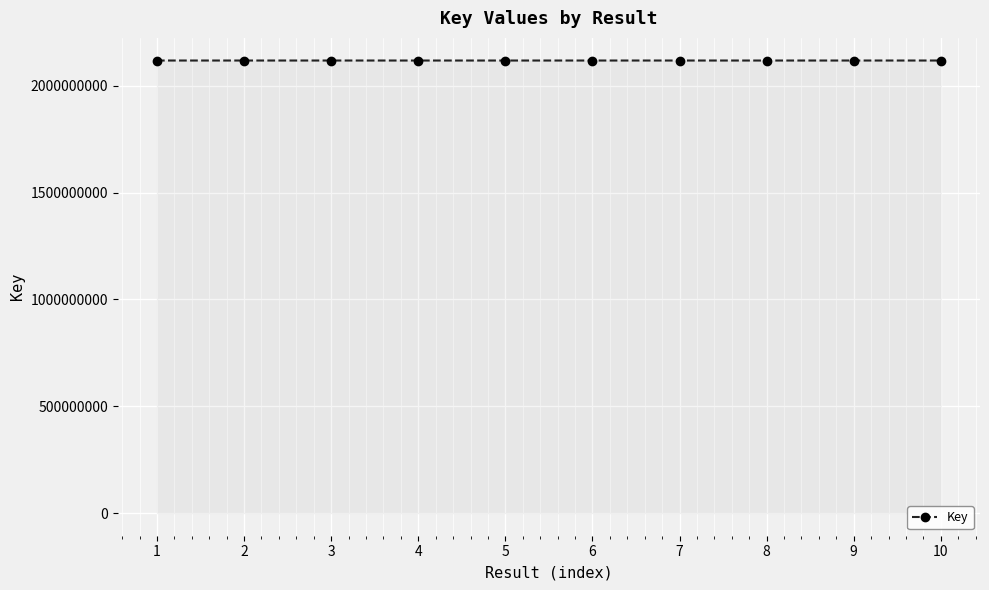

What is the minimum value shown in the chart?

2117878186